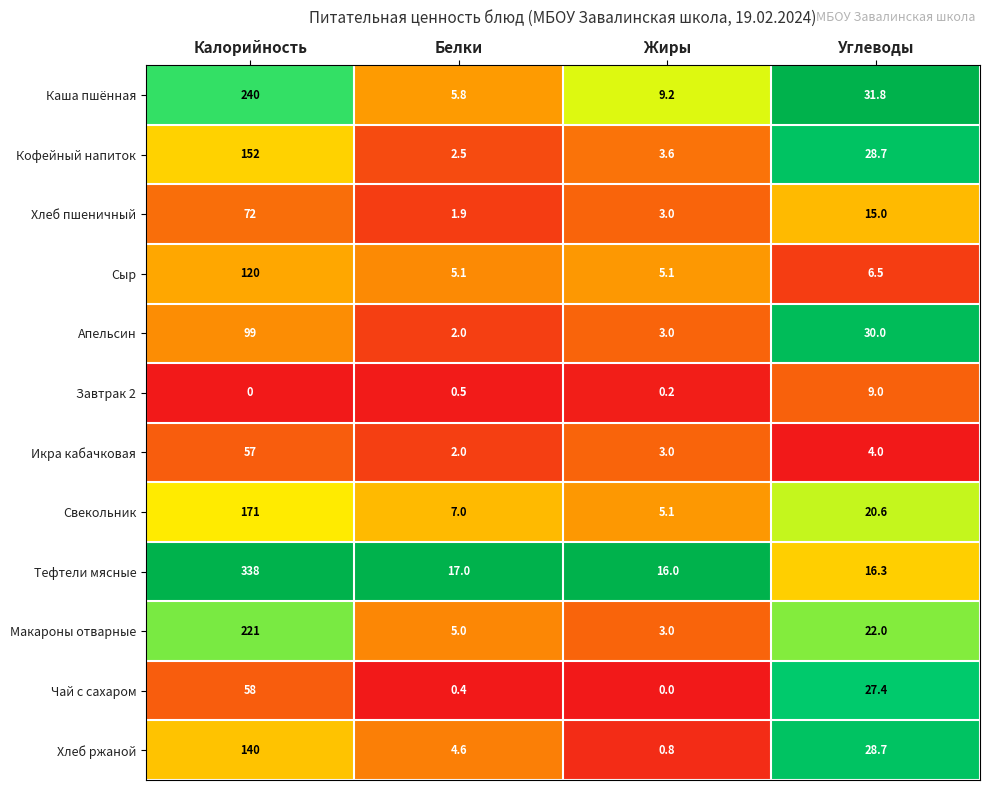

The value of Тефтели мясные at Калорийность is 496.4. True or false?

False